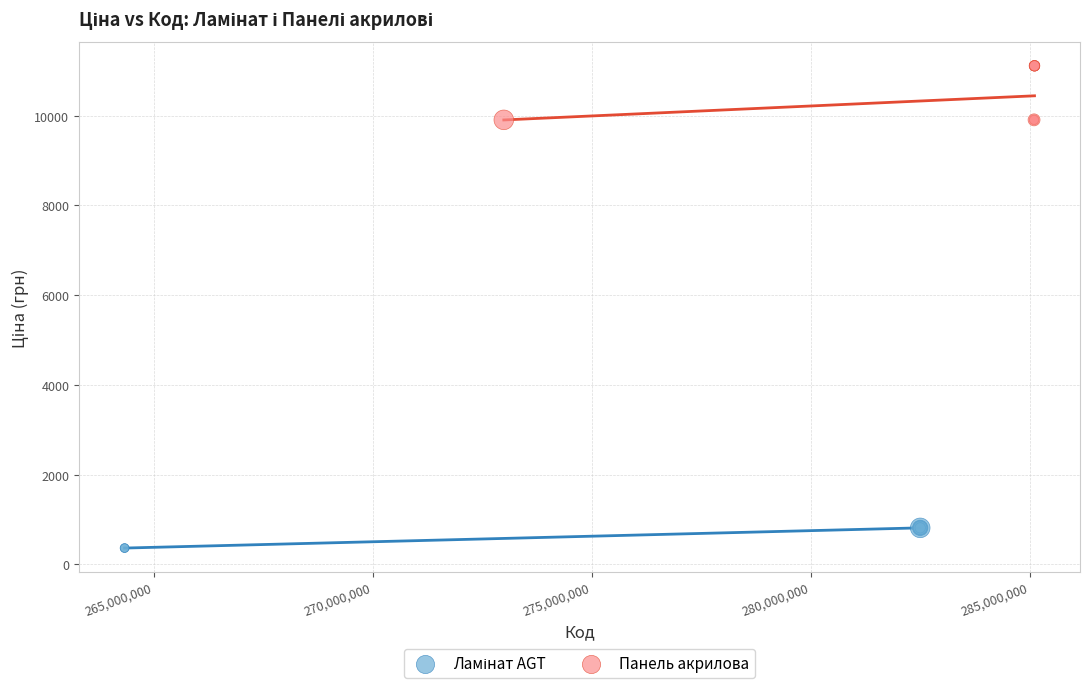

Which series has the largest Y range (max minus min)?

Панель акрилова